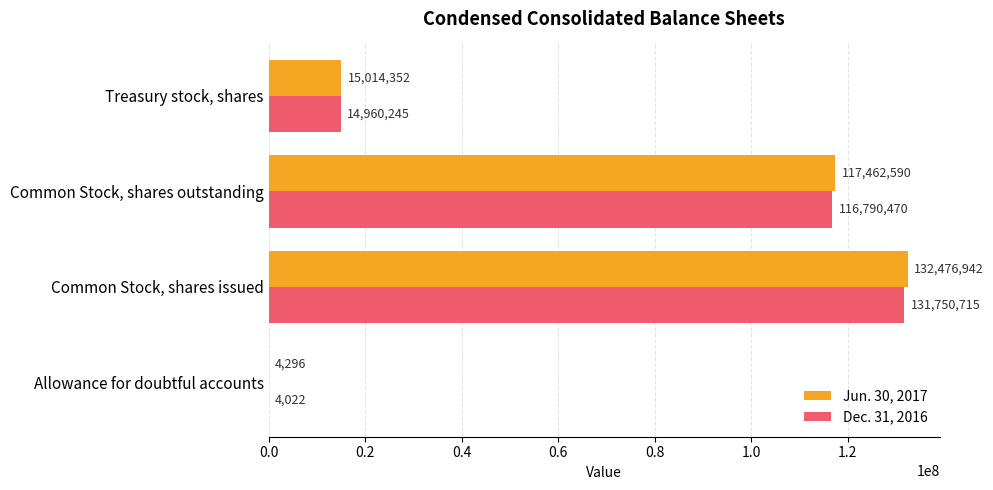

What is the sum of all Jun. 30, 2017 values?

264958180